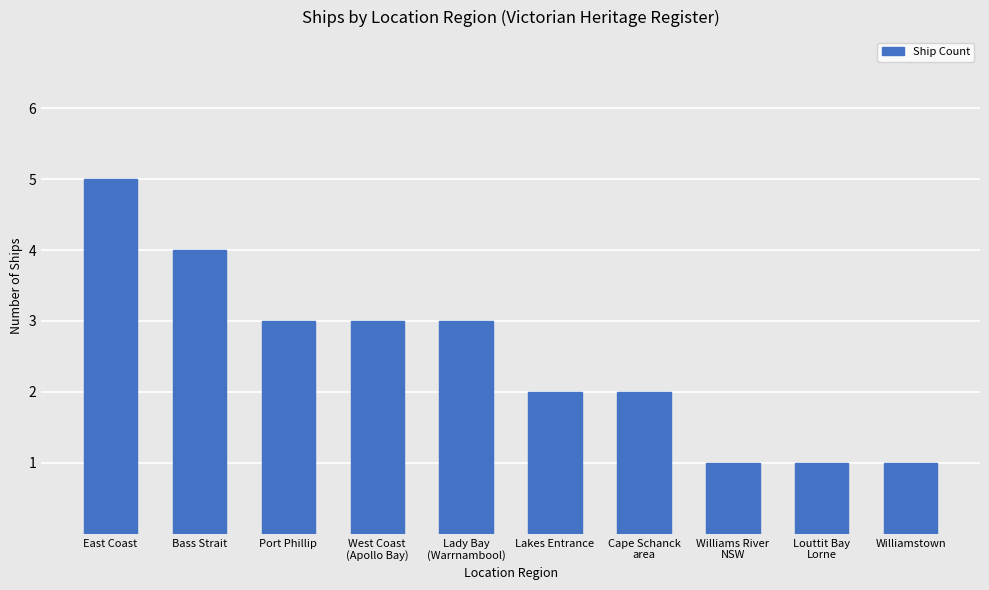

Reading right to left, list all the values displayed in this chart.

Williamstown=1	Louttit Bay
Lorne=1	Williams River
NSW=1	Cape Schanck
area=2	Lakes Entrance=2	Lady Bay
(Warrnambool)=3	West Coast
(Apollo Bay)=3	Port Phillip=3	Bass Strait=4	East Coast=5